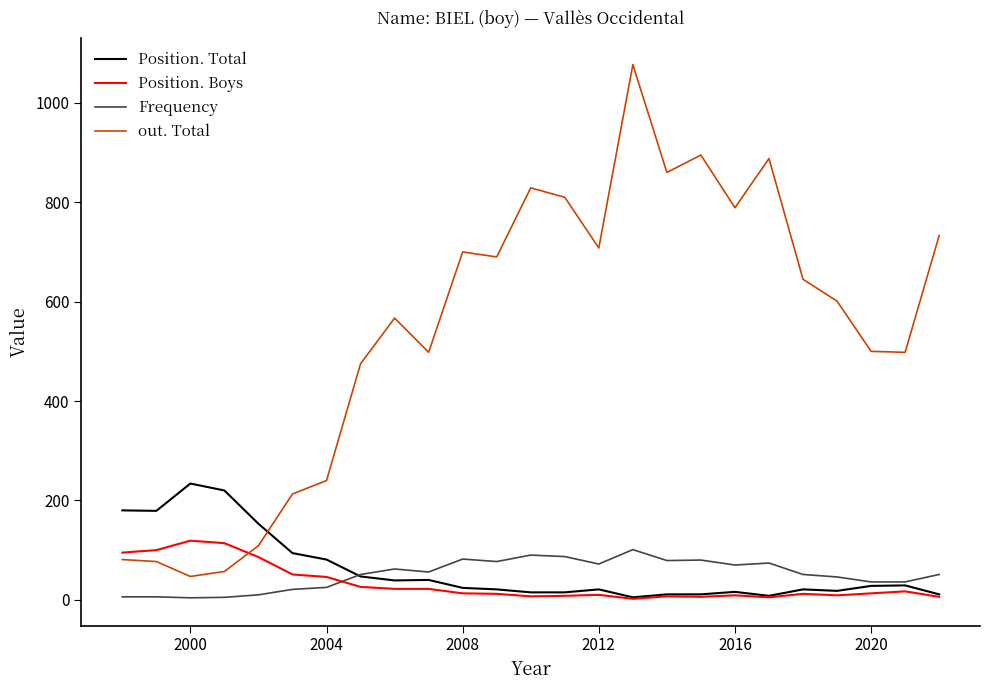

What is the maximum value shown in the chart?

1077